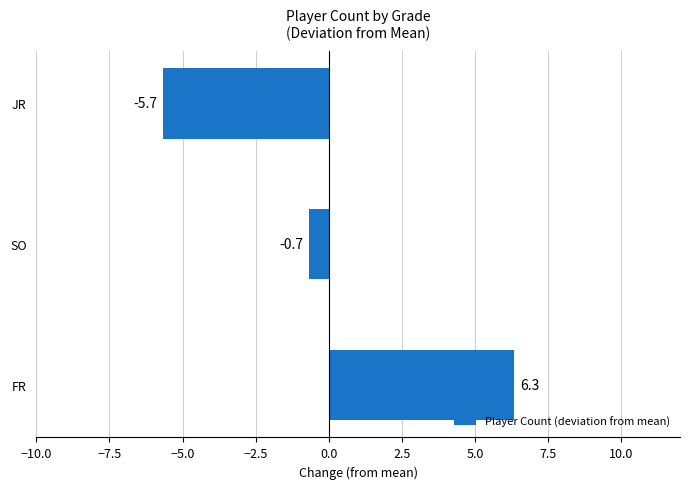

Read the value at SO.

-0.7